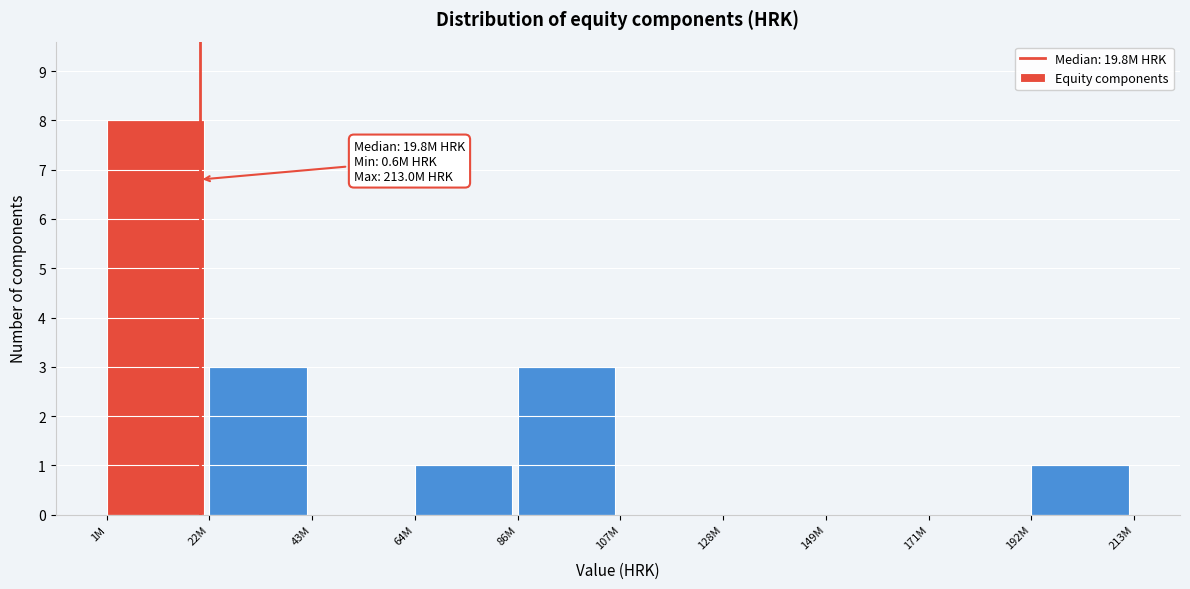

Reading right to left, what are all the values shown in this chart?

192M=1	171M=0	149M=0	128M=0	107M=0	86M=3	64M=1	43M=0	22M=3	1M=8